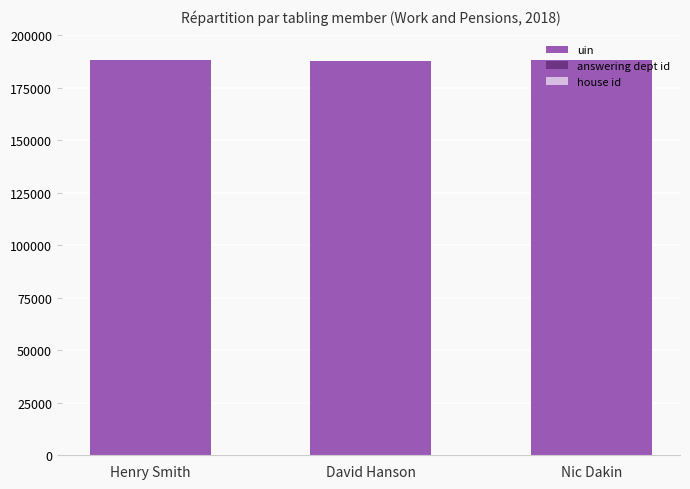

At which category is the sum across all series the highest?

Nic Dakin